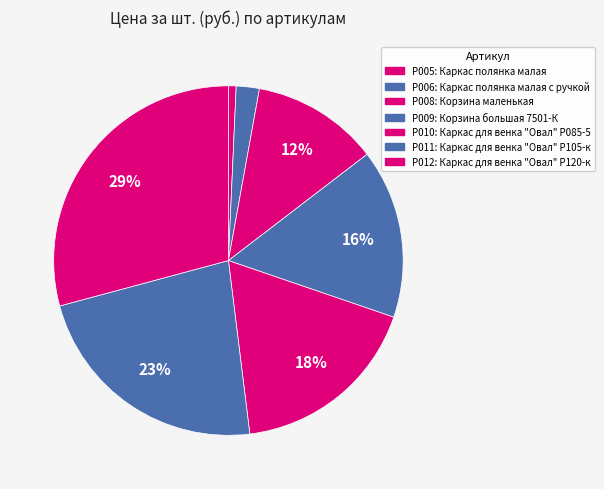

To the nearest percent, what percentage of the pie is Р010?

18%